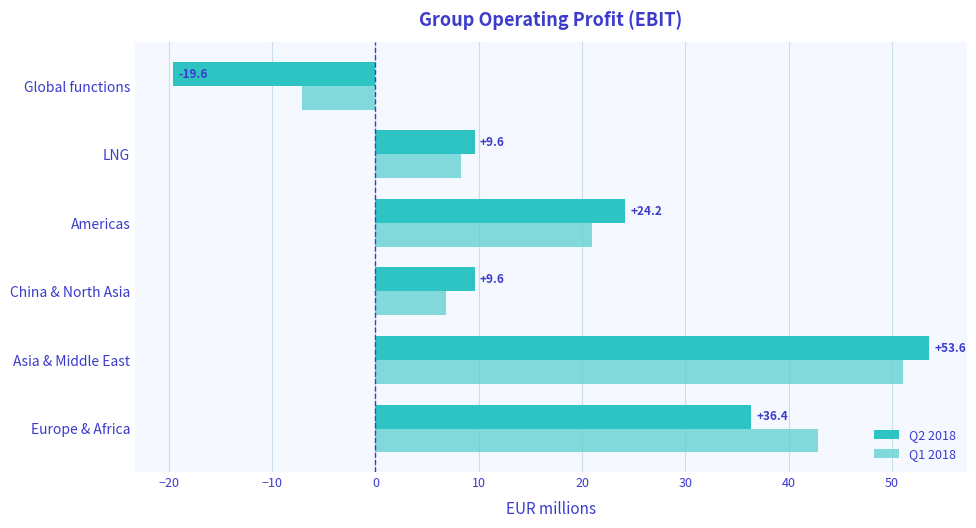

At how many categories does at least one series exceed 29?

2